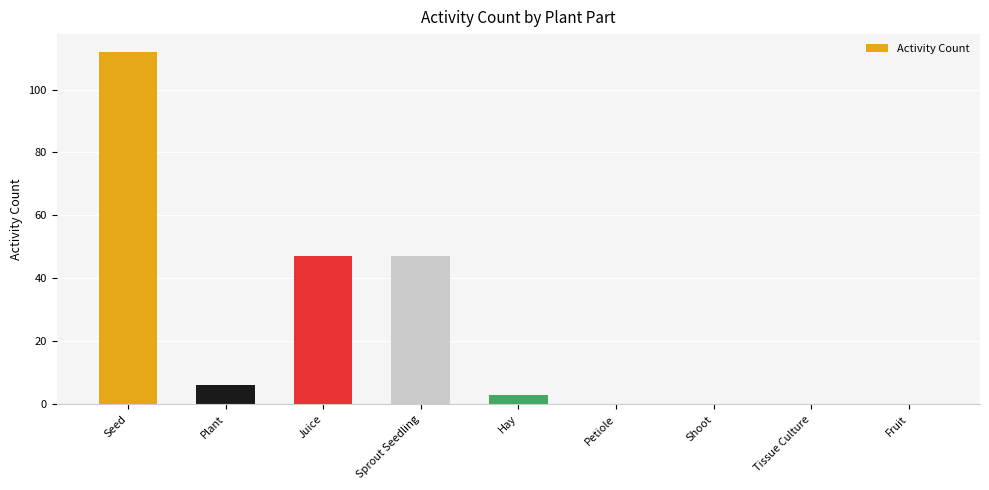

Are the bars horizontal?

No